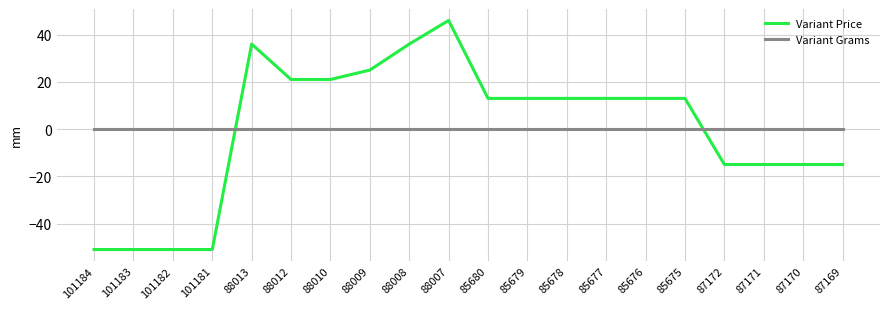

Which series changed the most between 101184 and 85675?

Variant Price